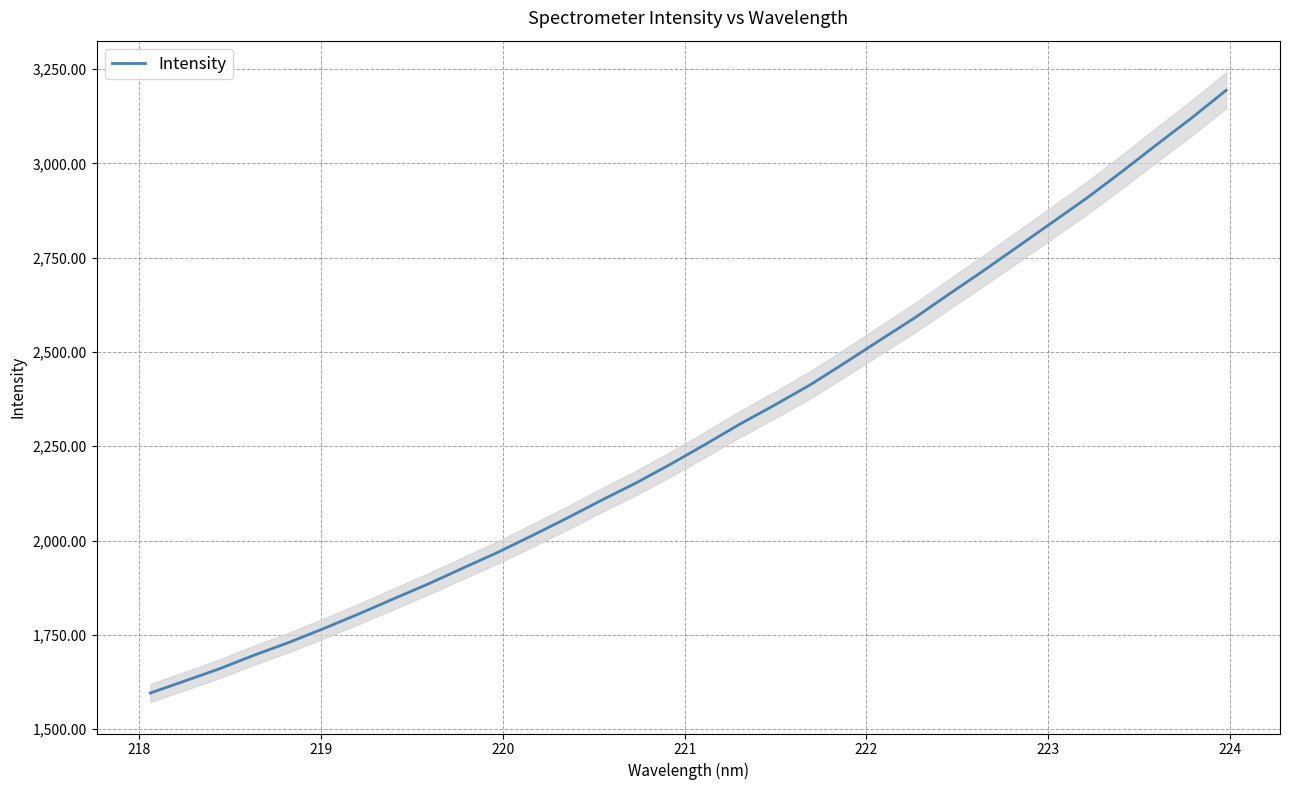

What is the minimum value for Intensity?

1595.9